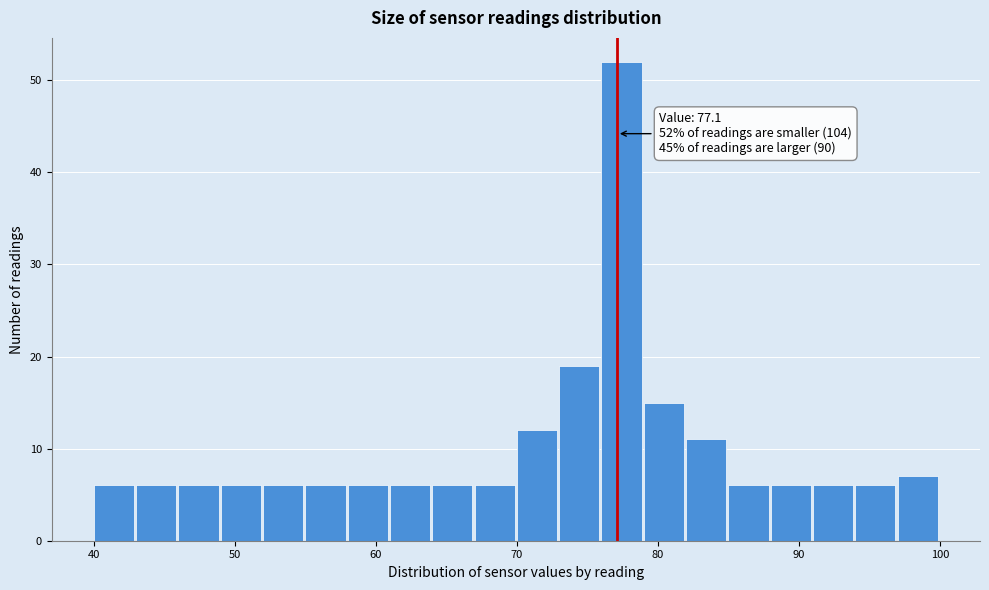

Around what value on the x-axis is the tallest bar? Give the approximate position of its centre, as read against the axis.

77